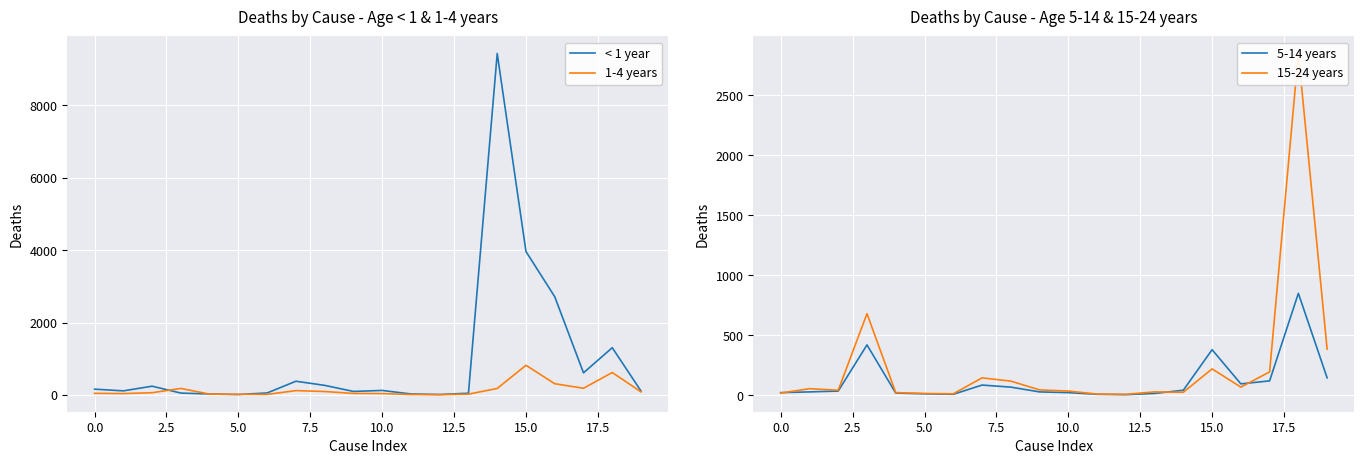

What is the maximum value for < 1 year?

9434